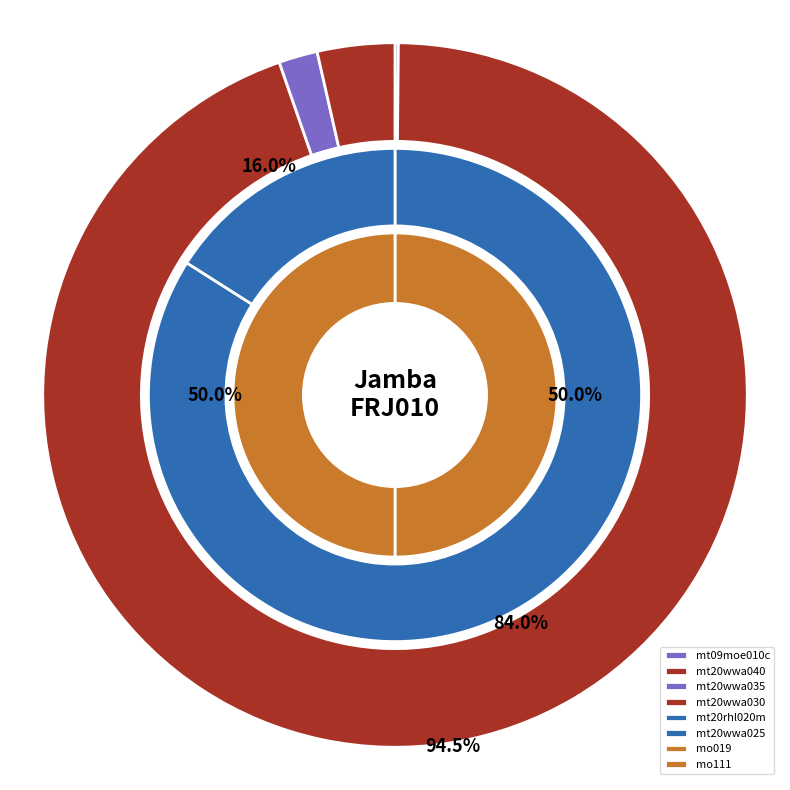

Count the number of slices in the pie.

8